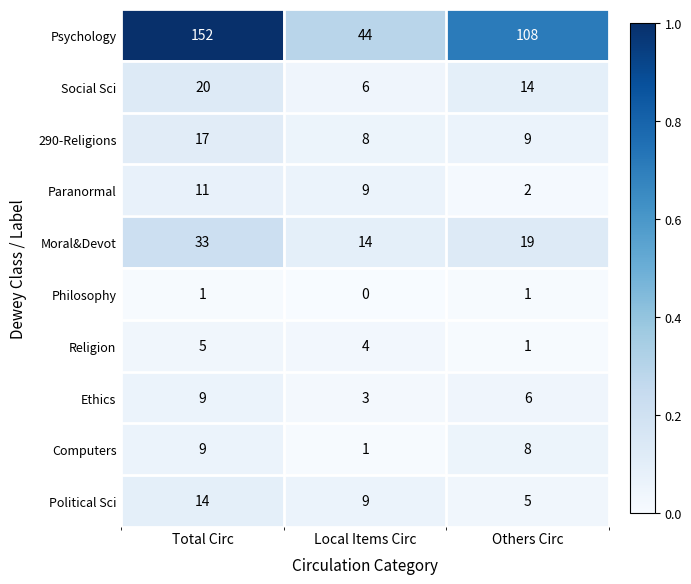

What is the maximum value shown in the chart?

152